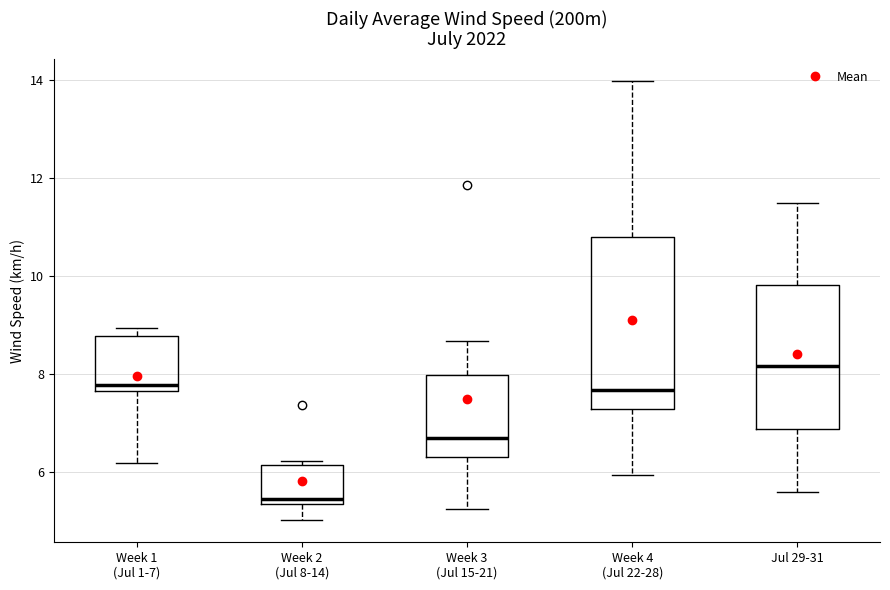

Which box is the tallest, from its lower edge to its upper edge?

Week 4 (Jul 22-28)